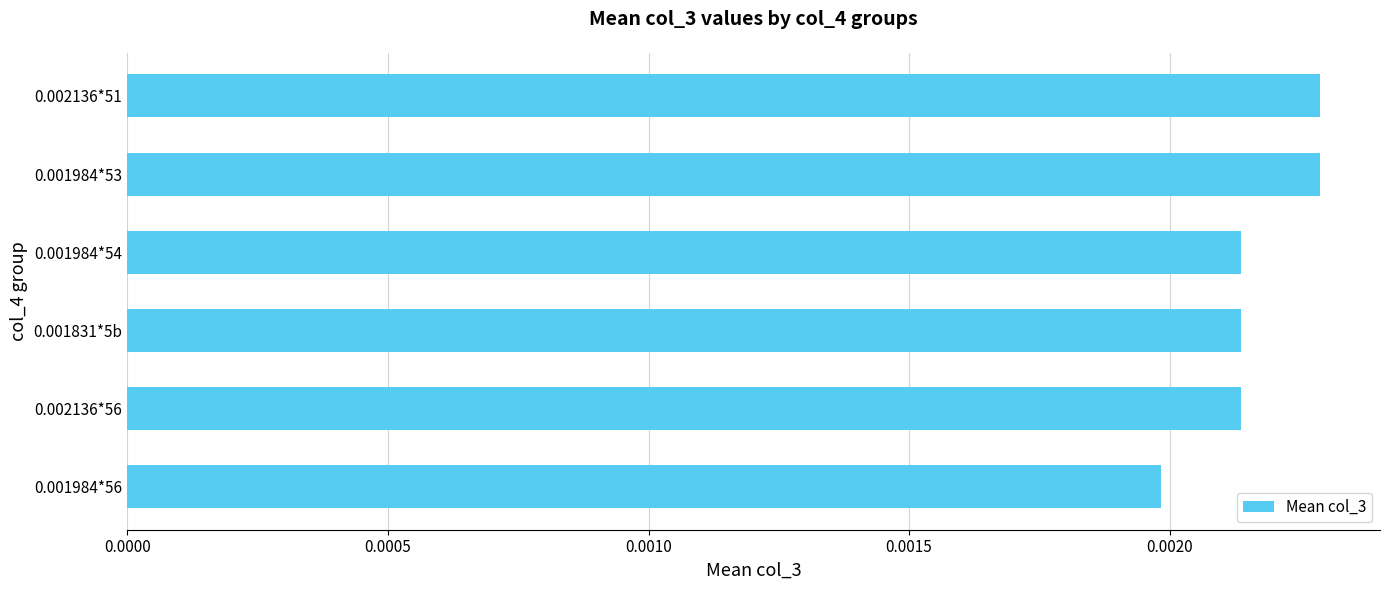

Which has a higher value, 0.001984*54 or 0.001984*56?

0.001984*54